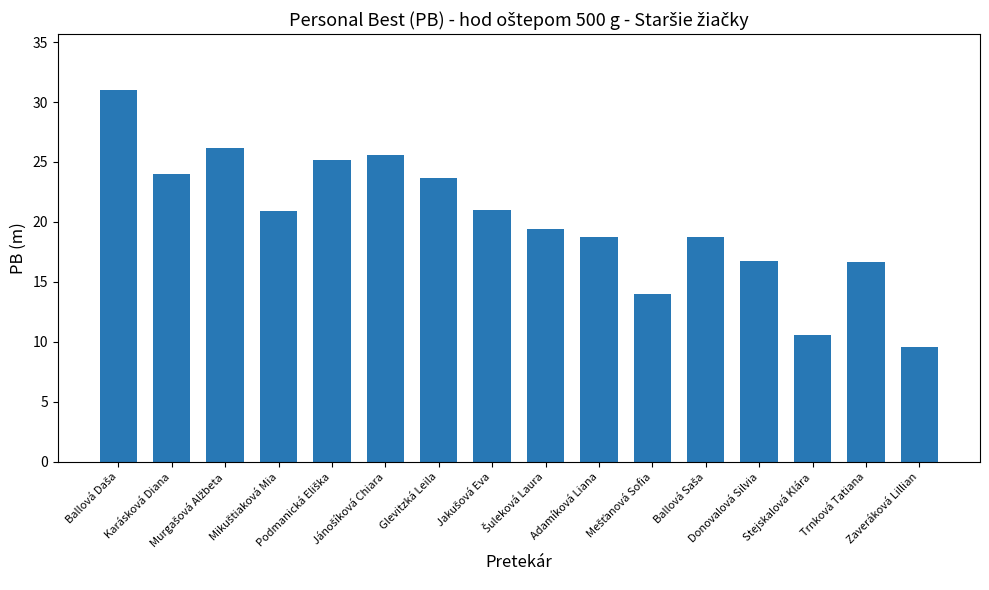

What is the difference between the maximum and minimum values?

21.4